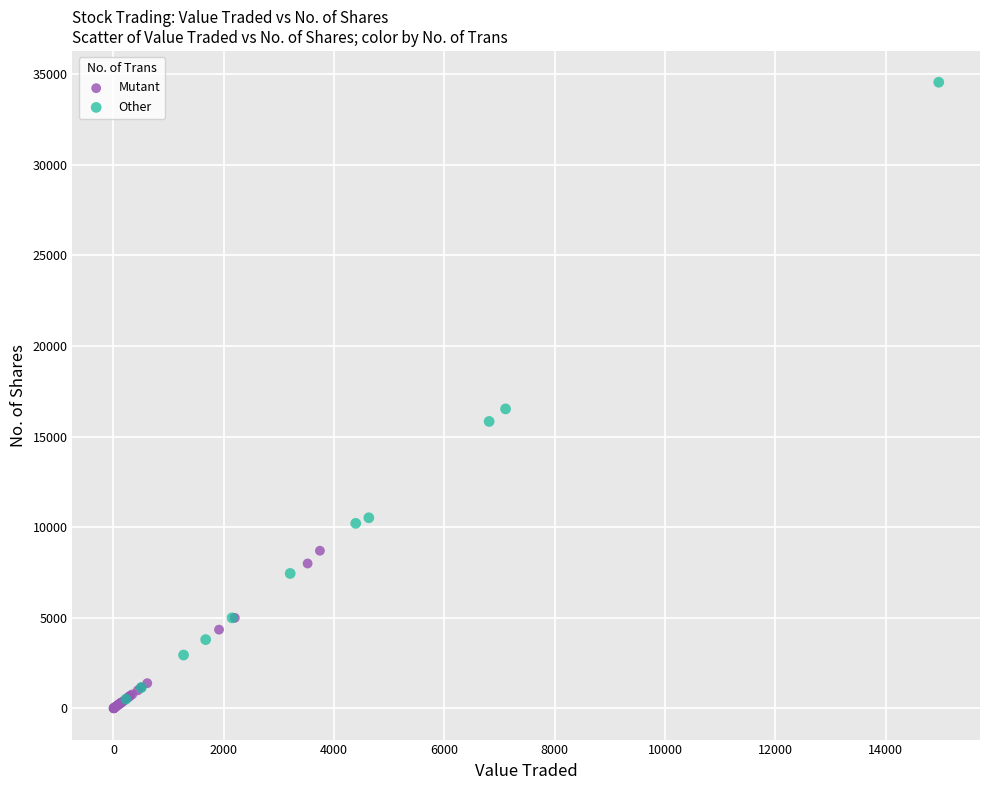

Which series contains the lowest Y value?

Mutant